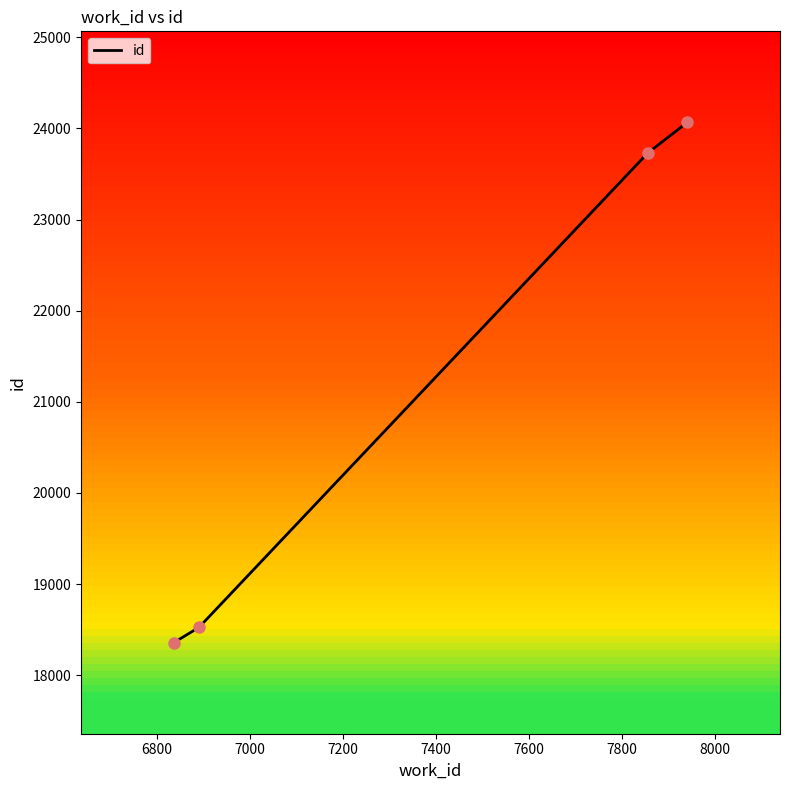

True or false: the data has more than 0 interior local peaks.

False